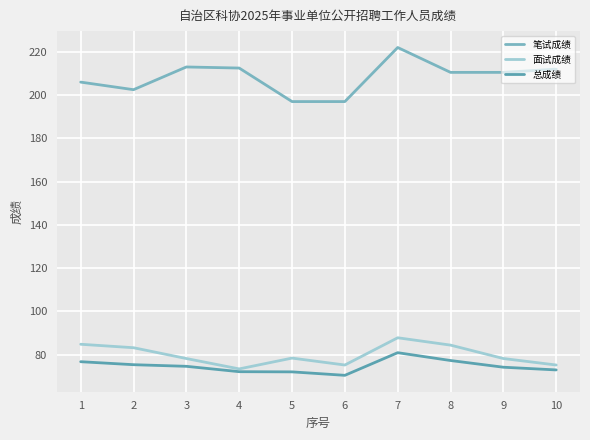

Rank the series at 8 from lowest to highest value.

总成绩, 面试成绩, 笔试成绩